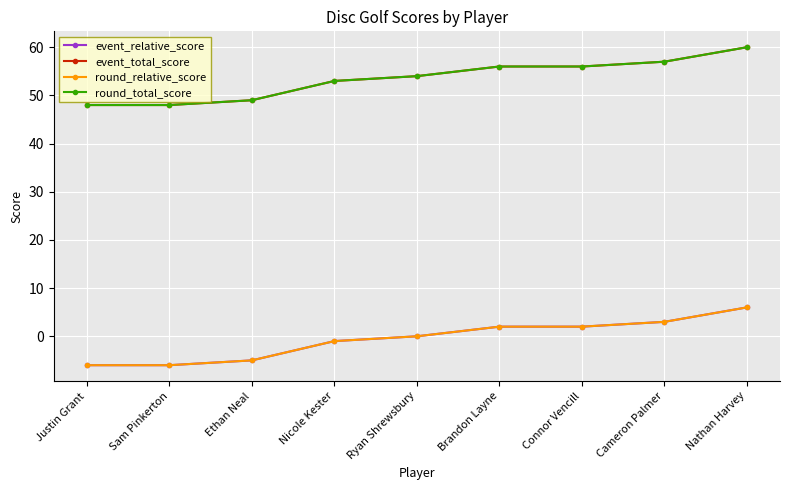

What is the label of the 5th point from the left?

Ryan Shrewsbury